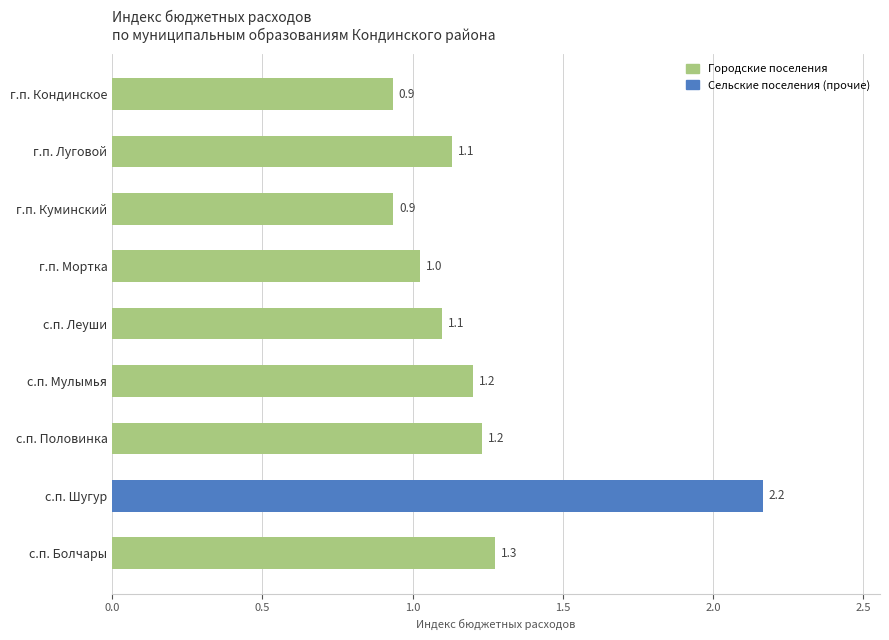

What is the label of the 8th bar from the top?

с.п. Шугур